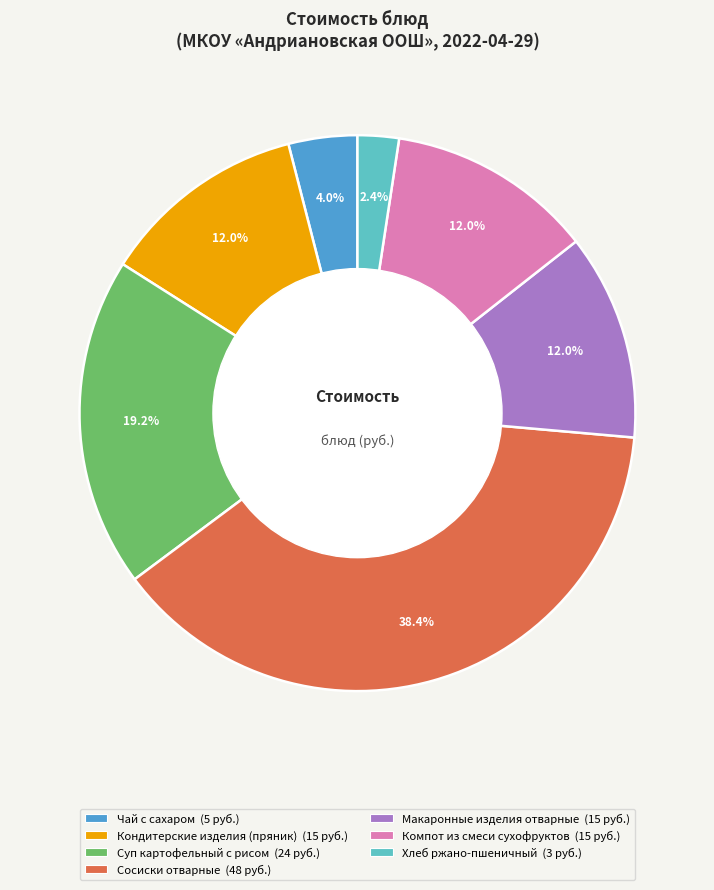

Approximately how many times larger is the value at Компот из смеси сухофруктов compared to Хлеб ржано-пшеничный?

5.0